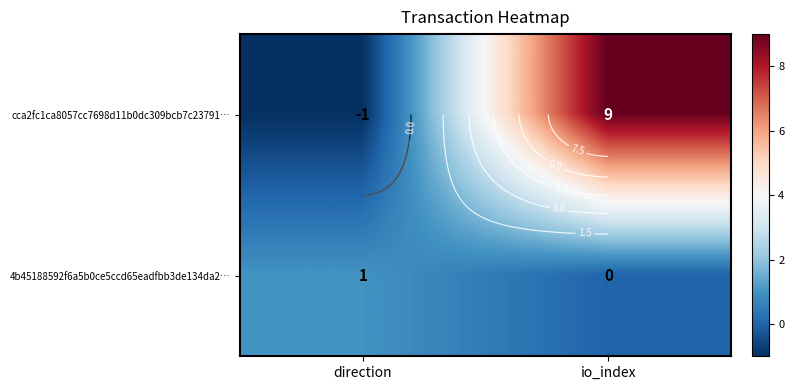

Is the value of 4b45188592f6a5b0ce5ccd65eadfbb3de134da2… at direction greater than the value of cca2fc1ca8057cc7698d11b0dc309bcb7c23791… at io_index?

No